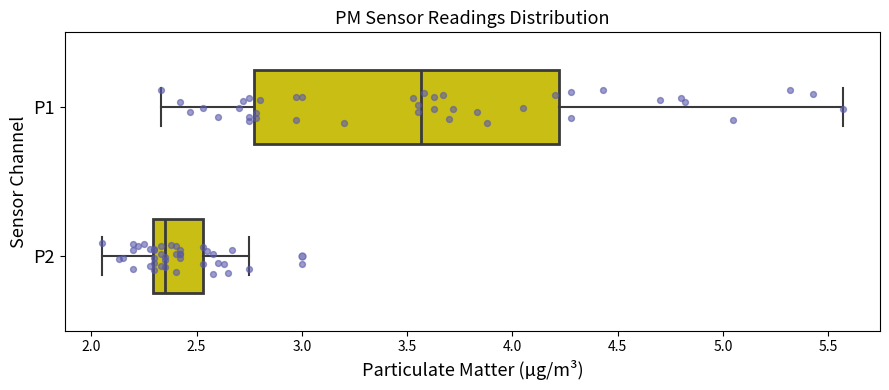

Comparing the boxes themselves (not the whiskers), which one is the widest?

P1